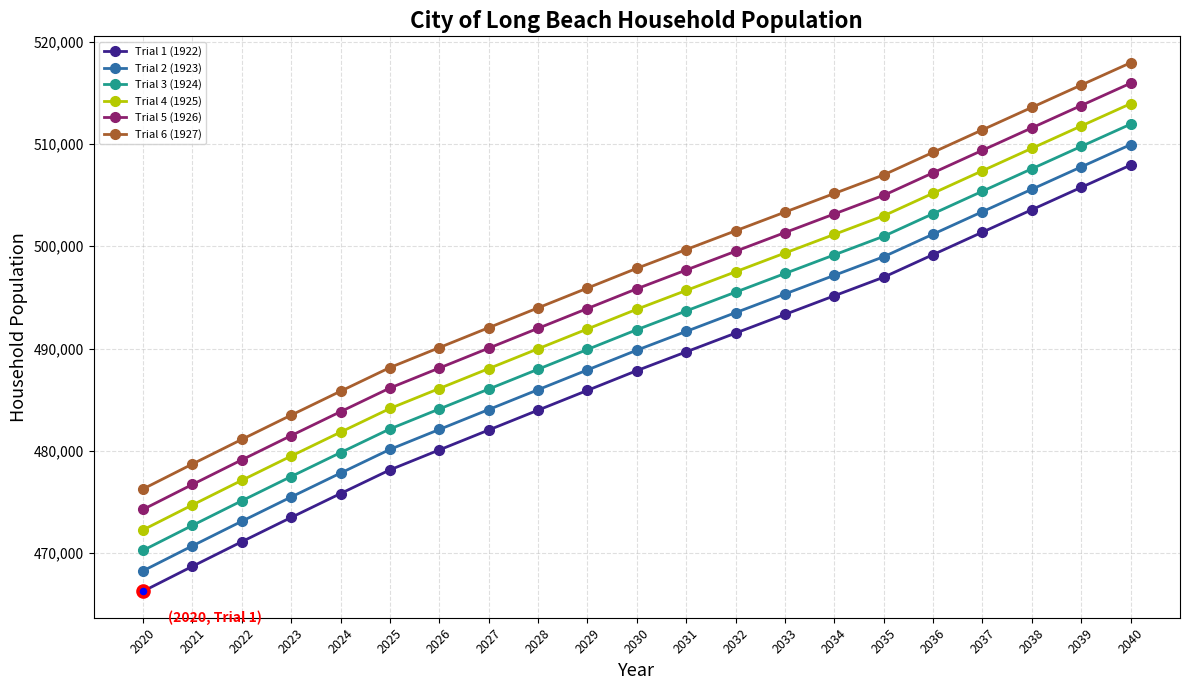

How many data points in Trial 2 (1923) are above 489842?

11